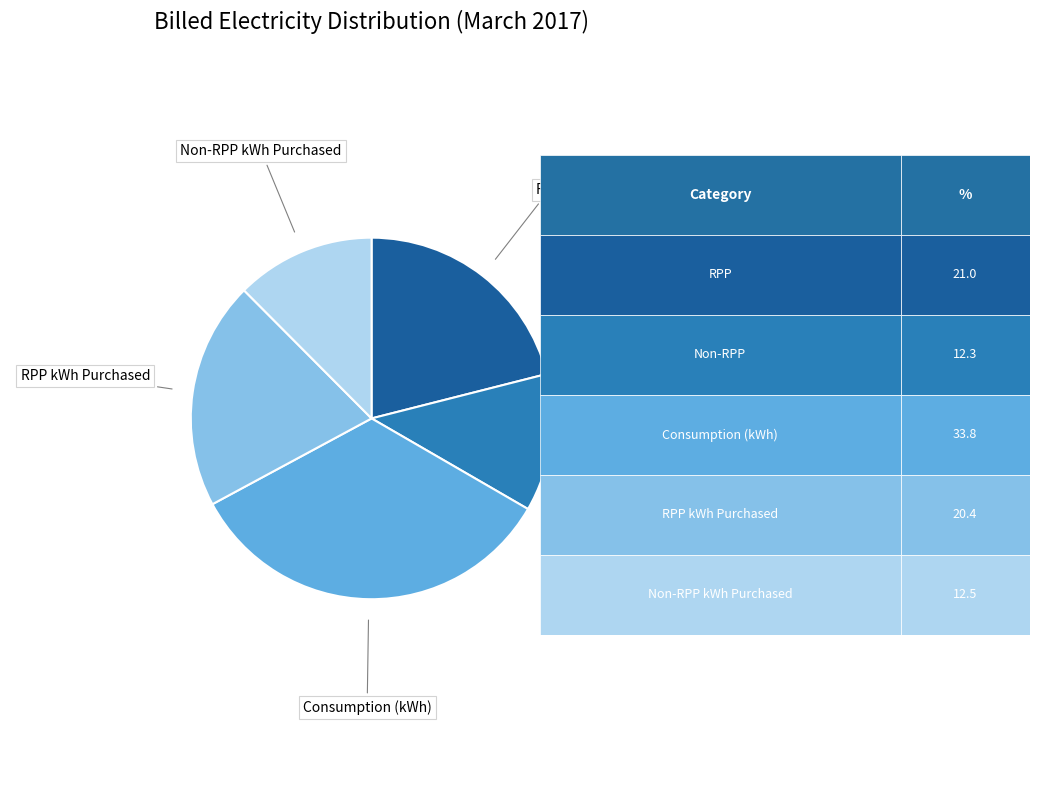

Does any single category account for the majority?

No